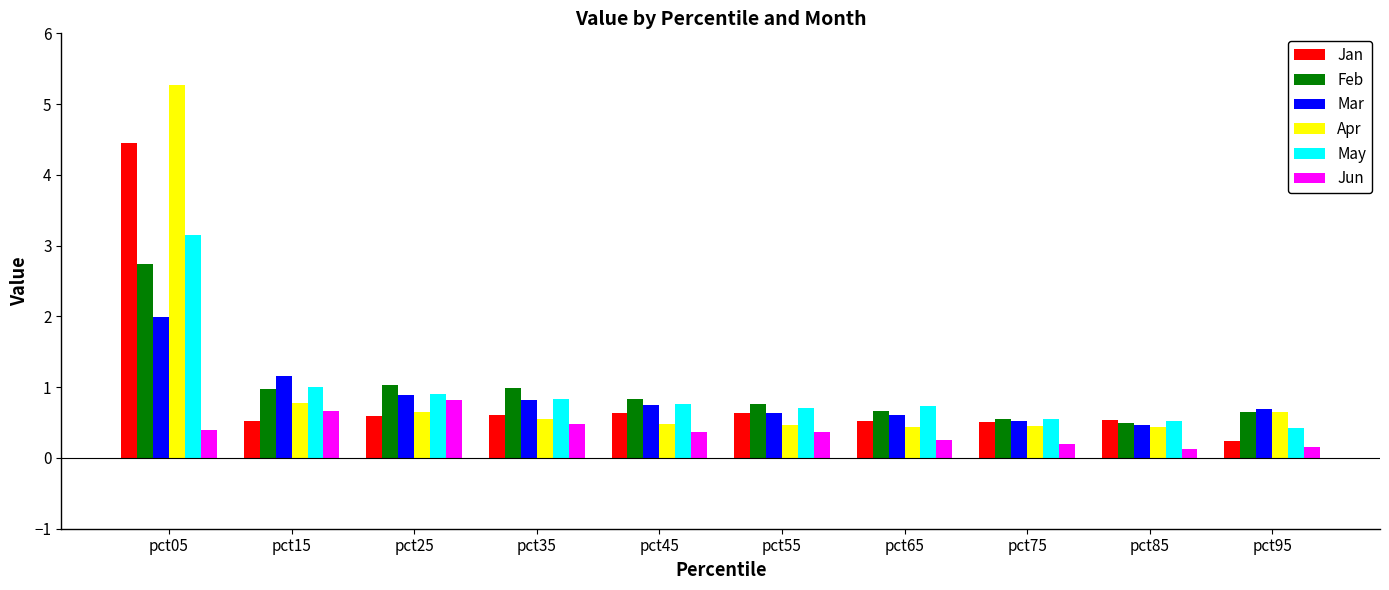

How many distinct data groups are displayed?

6